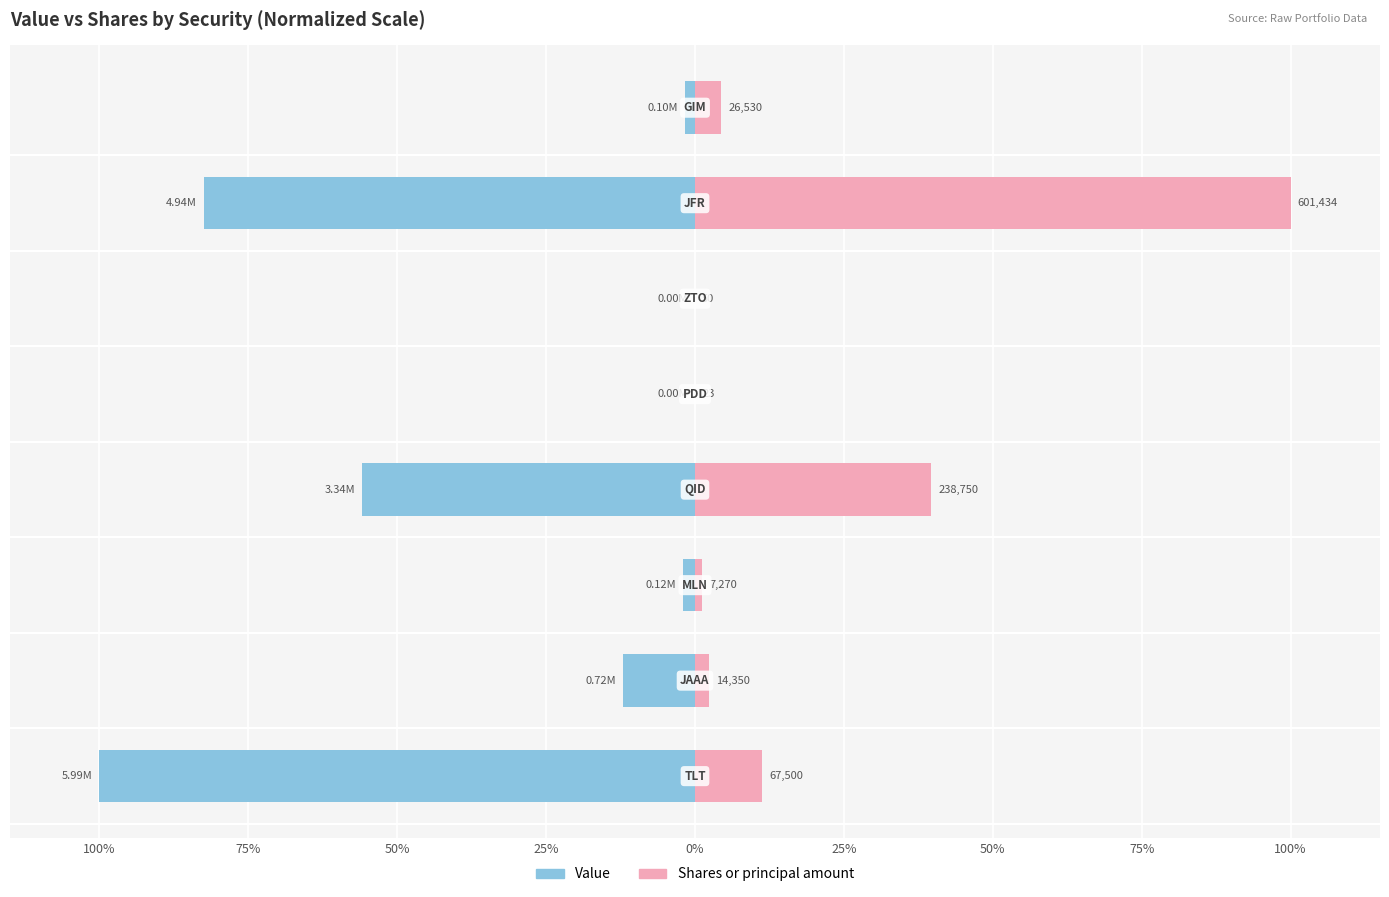

Are the bars grouped side by side (vs. stacked)?

Yes